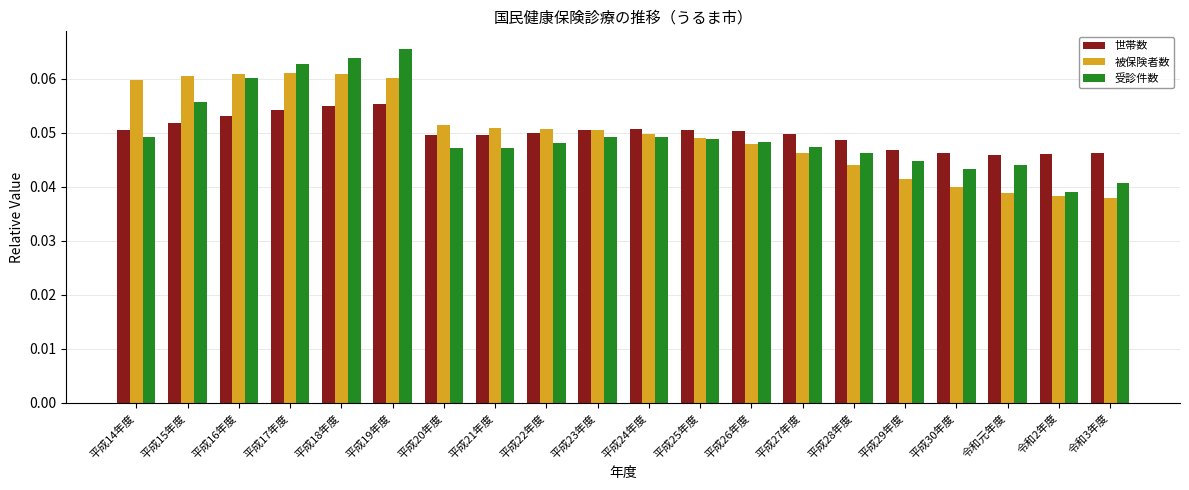

Count the 世帯数 values in the range 0 to 1.

20